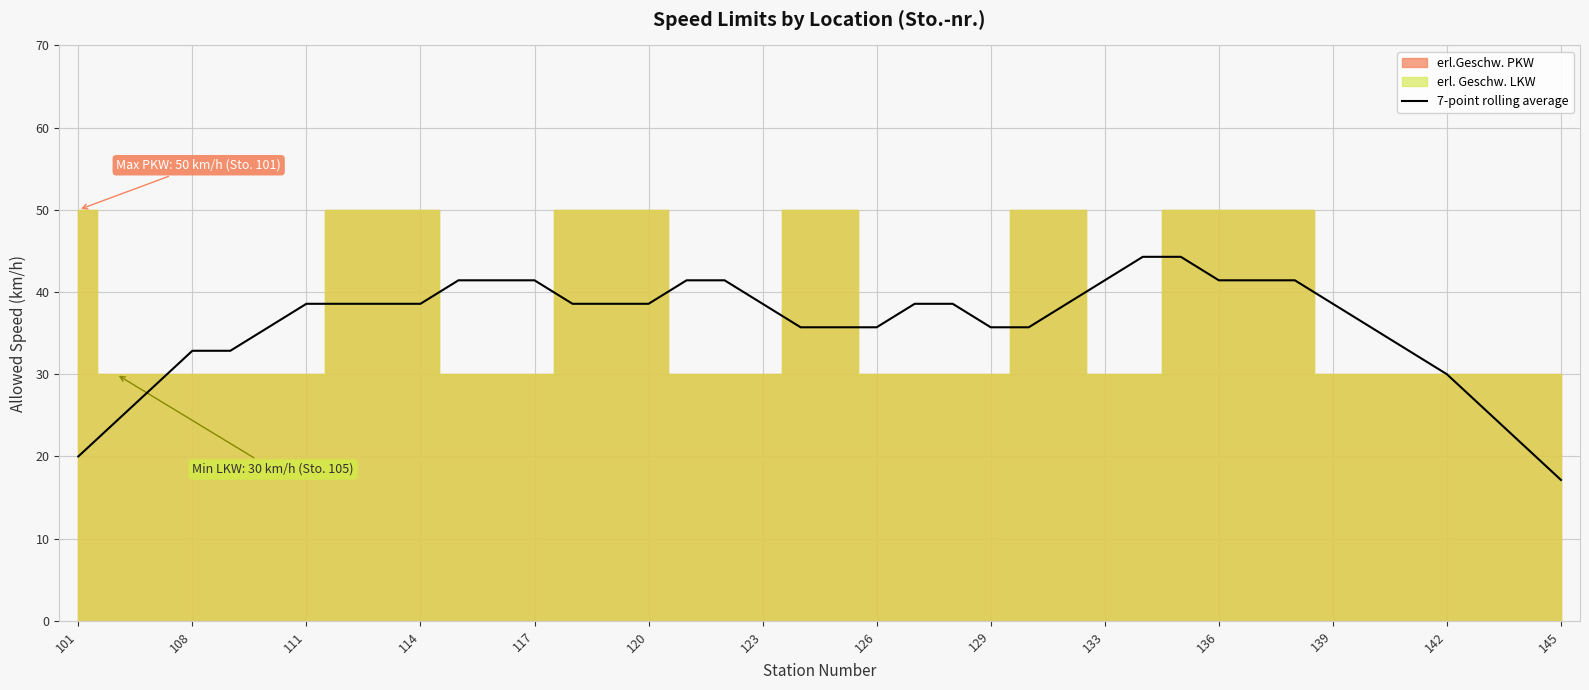

Does the chart have visible grid lines?

Yes